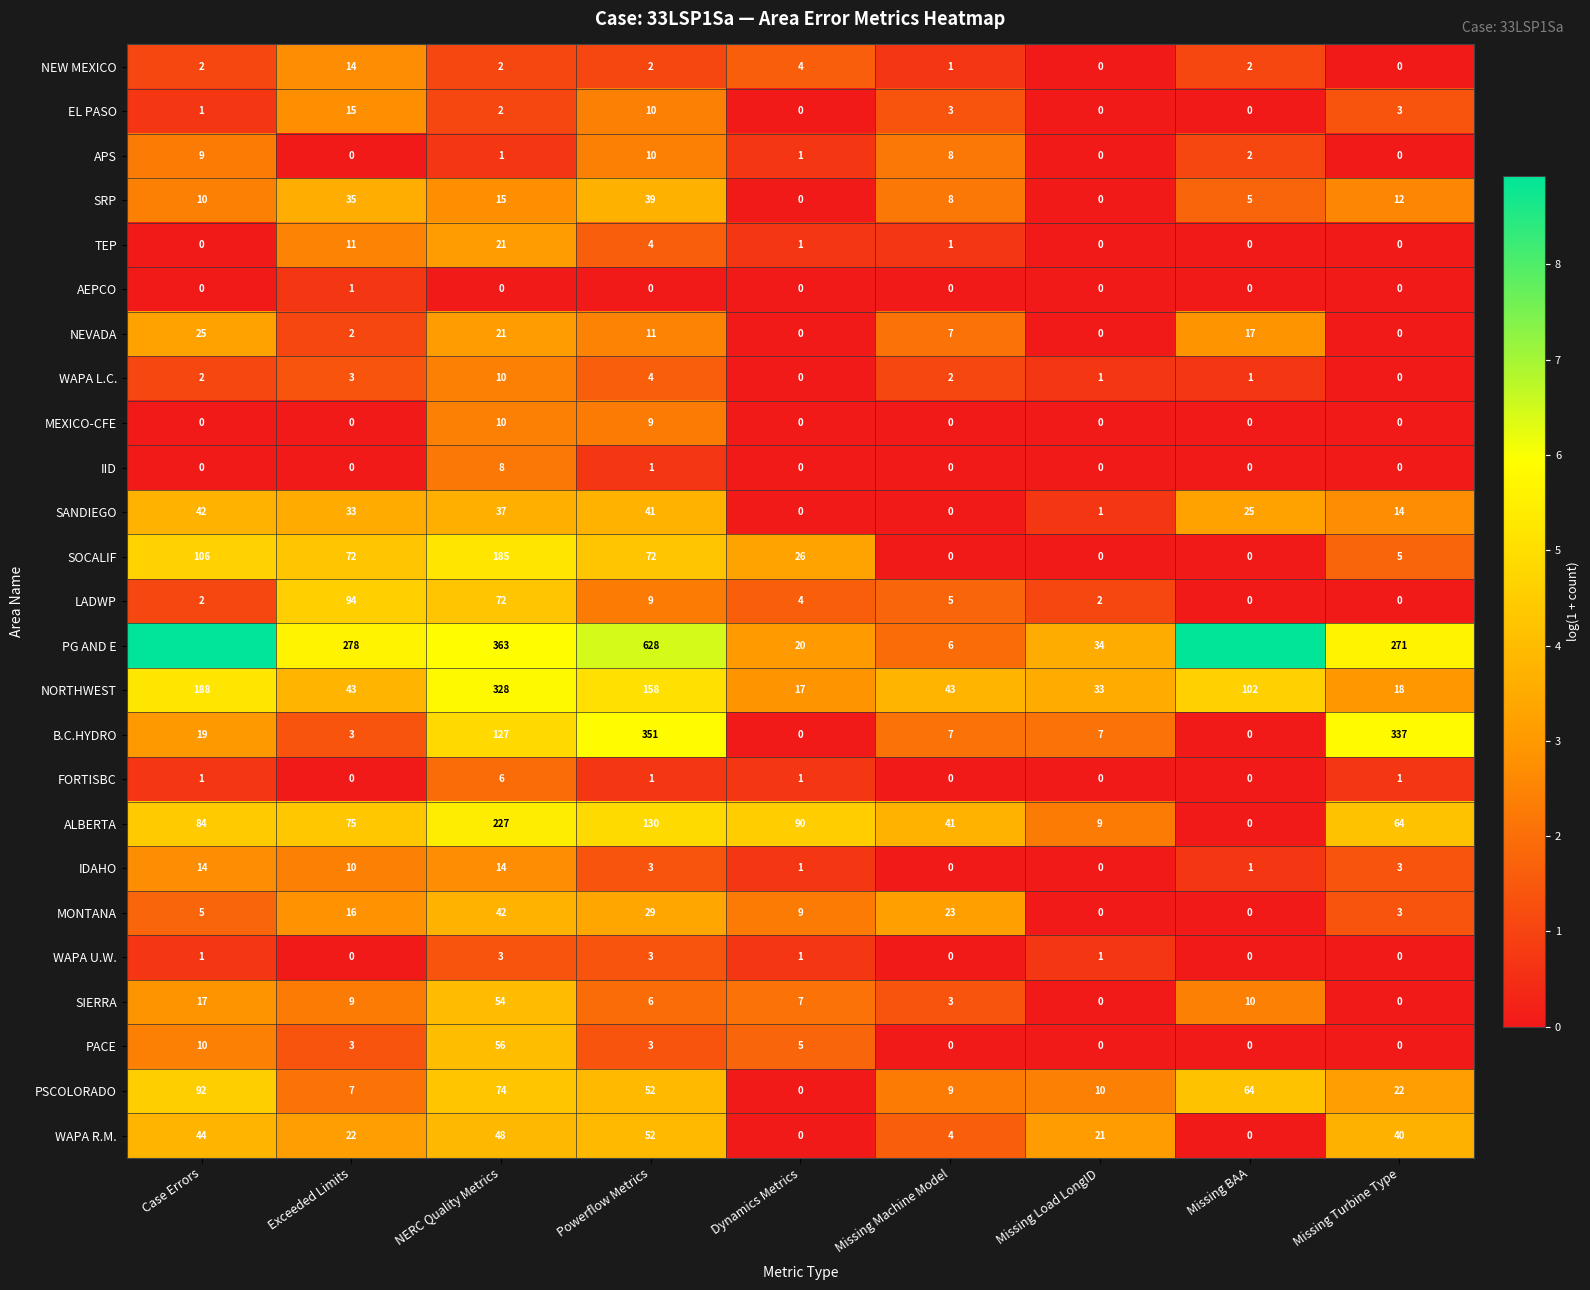

At which label does MONTANA first exceed 9?

Exceeded Limits